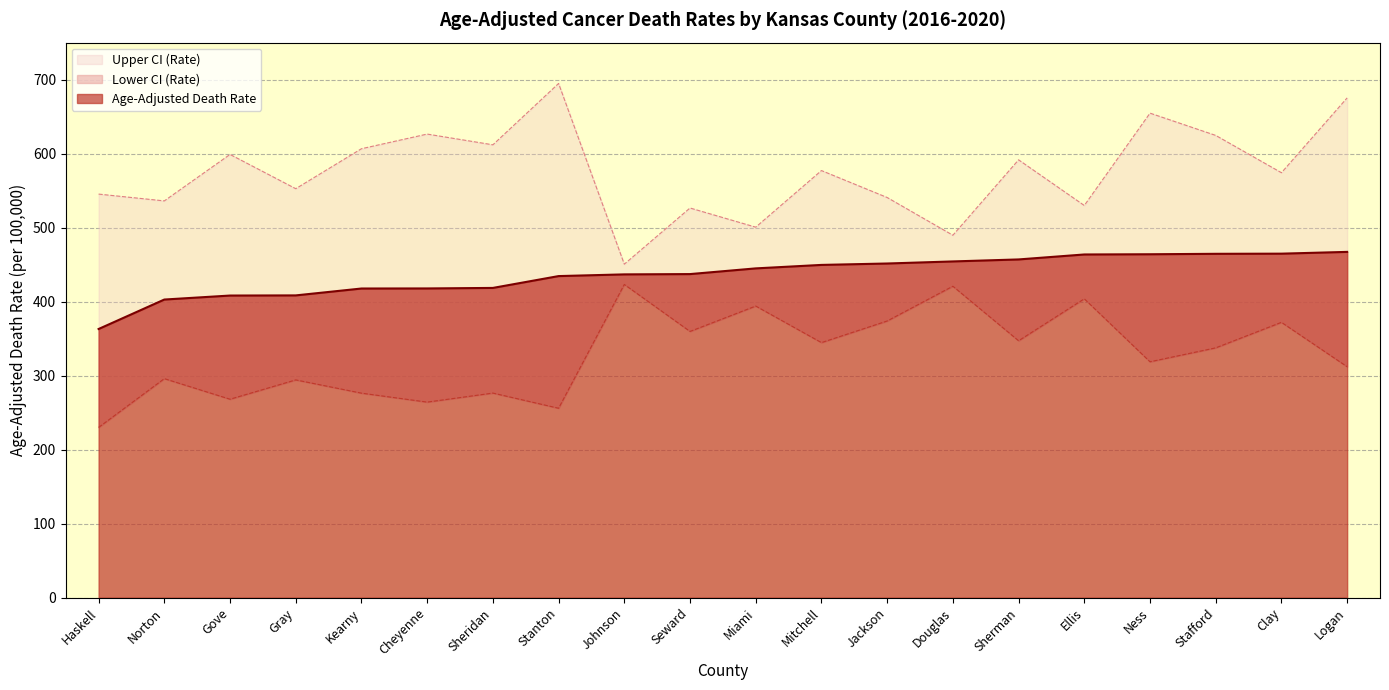

In Upper CI (Rate), how many points are lower than both neighbors (excluding endpoints)?

8